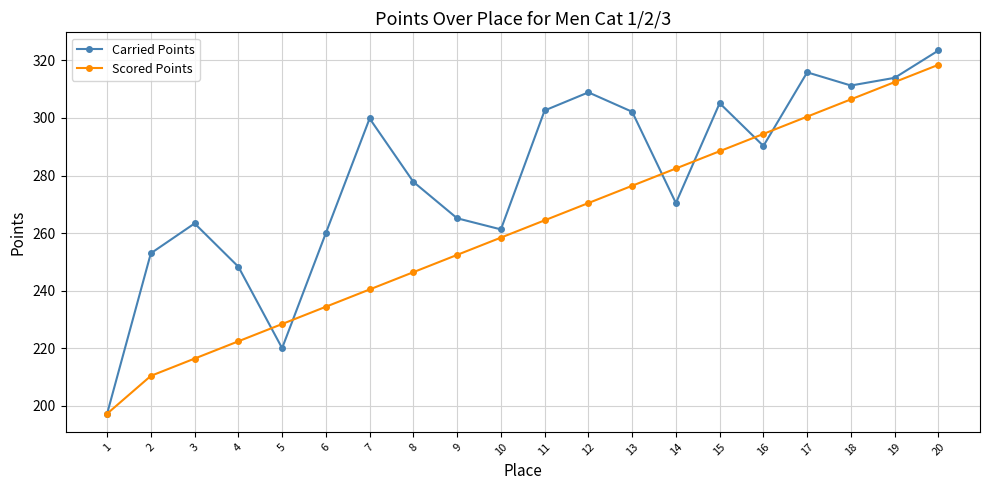

At which label does Carried Points first exceed 290?

7